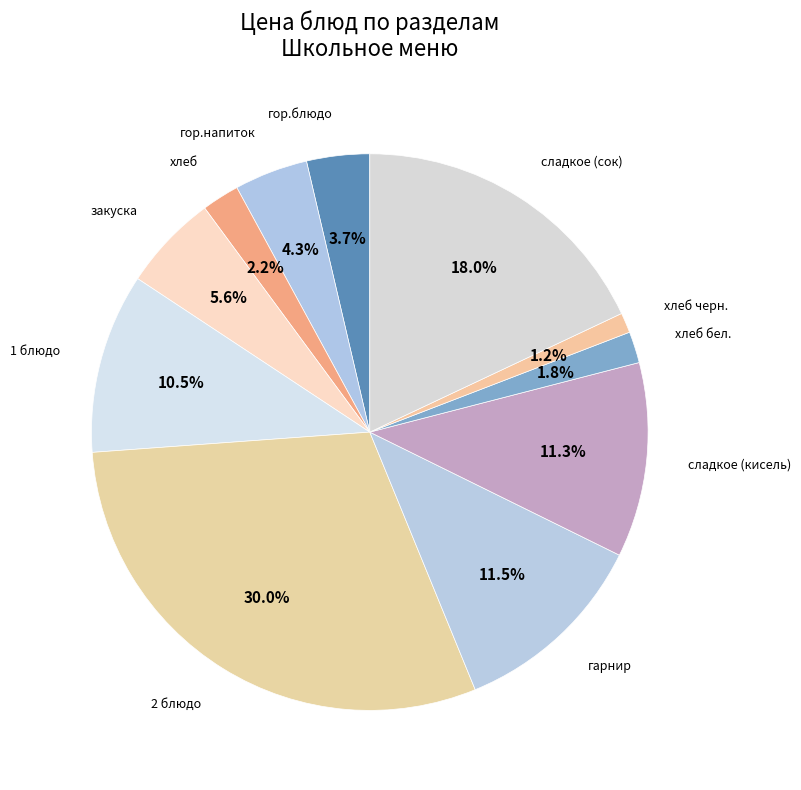

To the nearest percent, what portion does хлеб represent?

2%